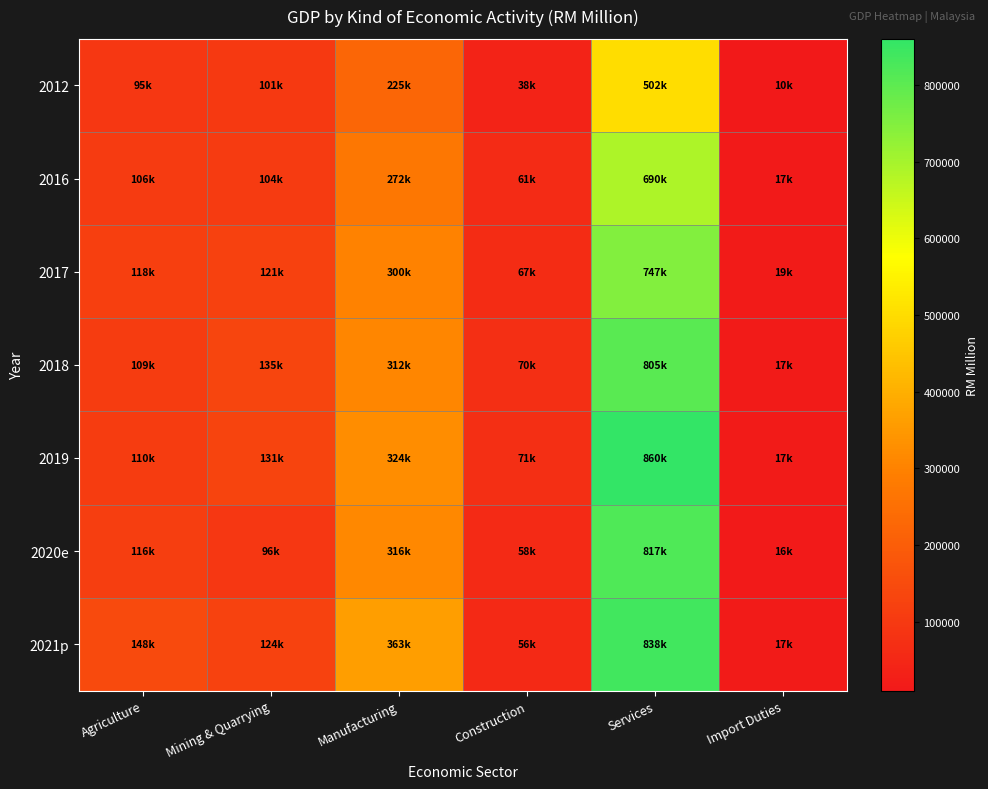

At which category is the sum across all series the highest?

Services